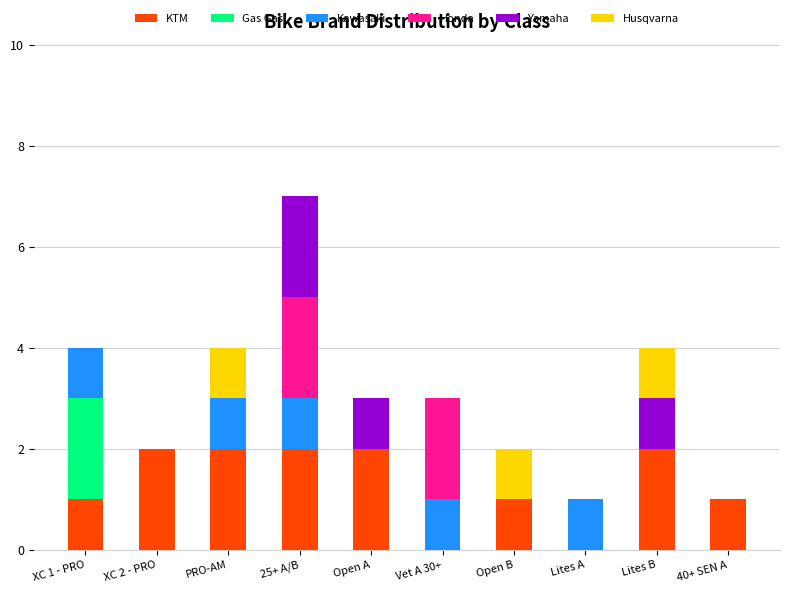

Count the KTM values in the range 1 to 2.

8